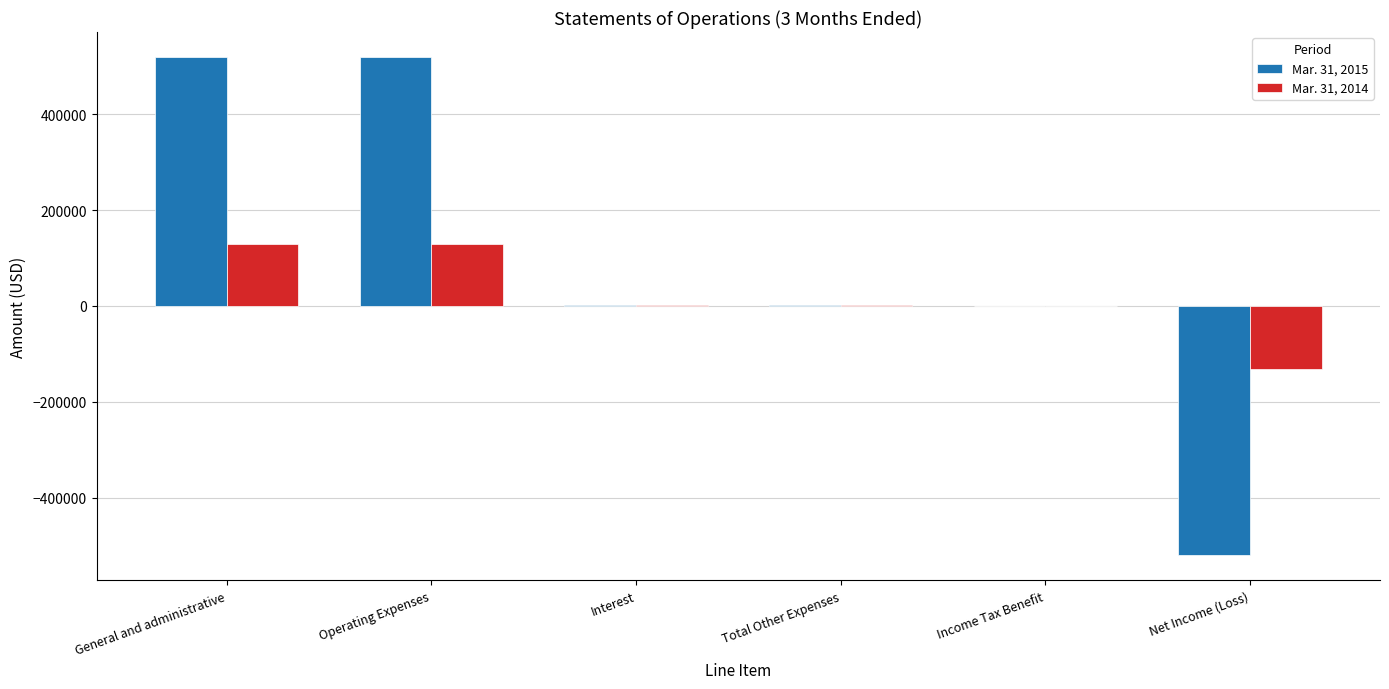

Is the value of Mar. 31, 2015 at General and administrative greater than the value of Mar. 31, 2014 at Income Tax Benefit?

Yes